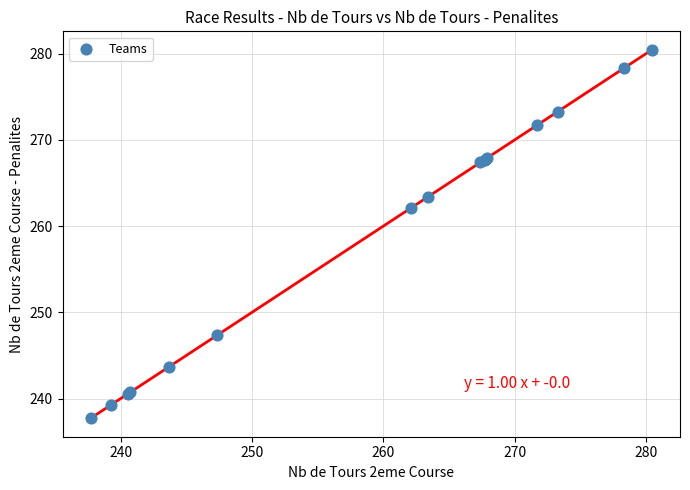

What Y value in the scatter plot is closest to 259?

262.1